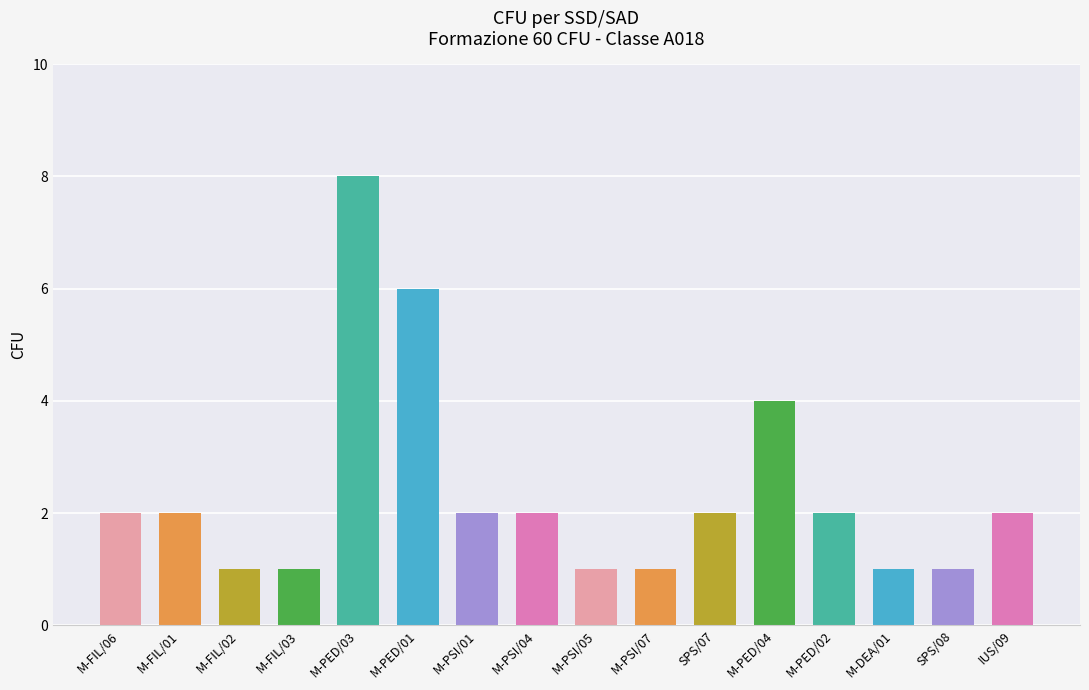

What is the label of the 16th bar from the right?

M-FIL/06